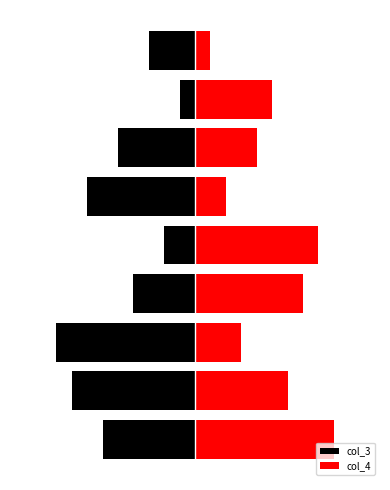

Which category has the lowest value in the col_3 series?

2